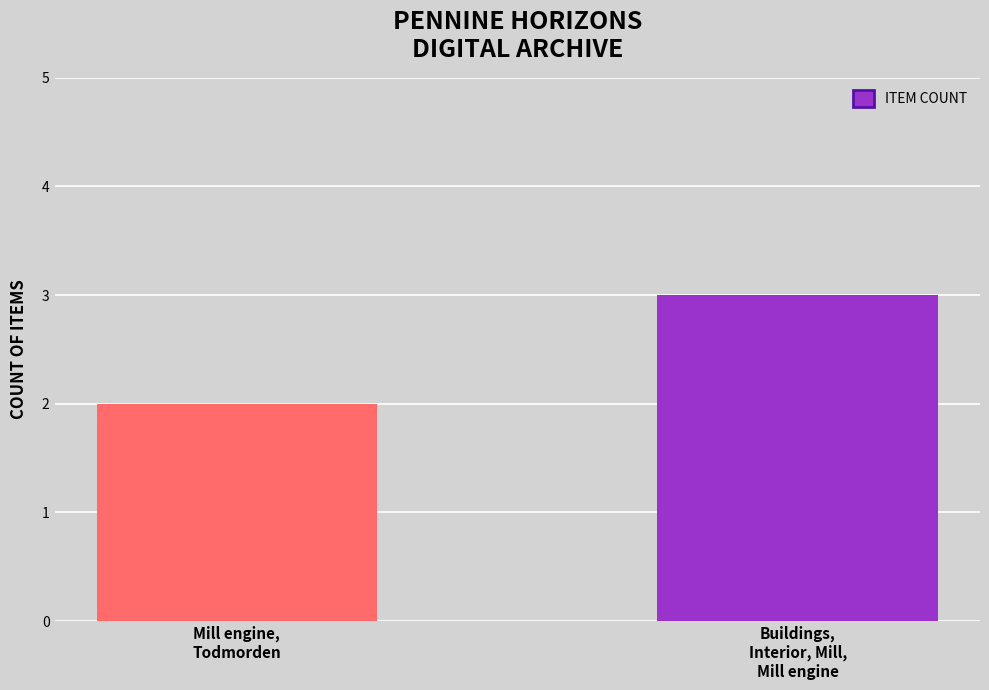

The chart shows a value of 2 at Mill engine,
Todmorden. True or false?

True